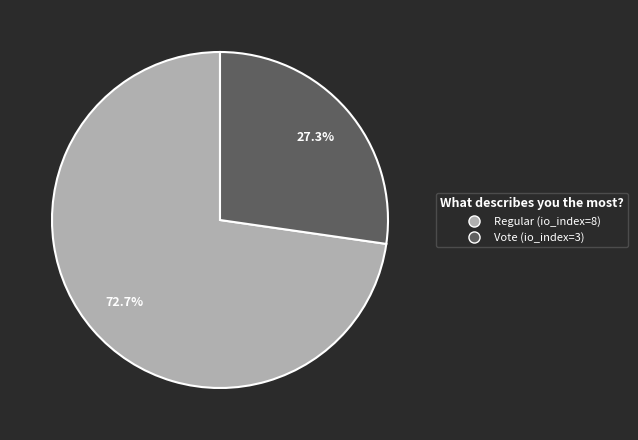

How many slices are in this pie chart?

2